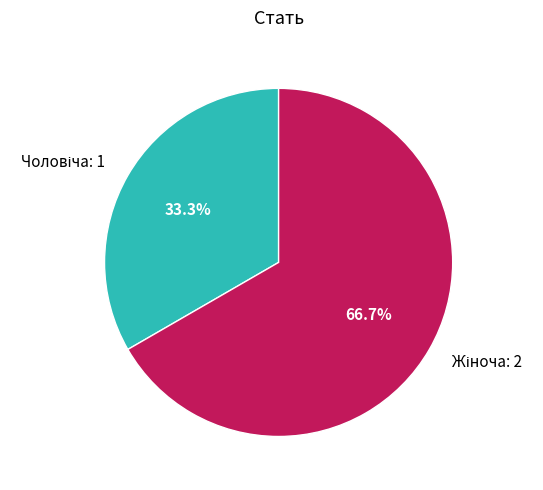

Is there a majority slice in this chart?

Yes